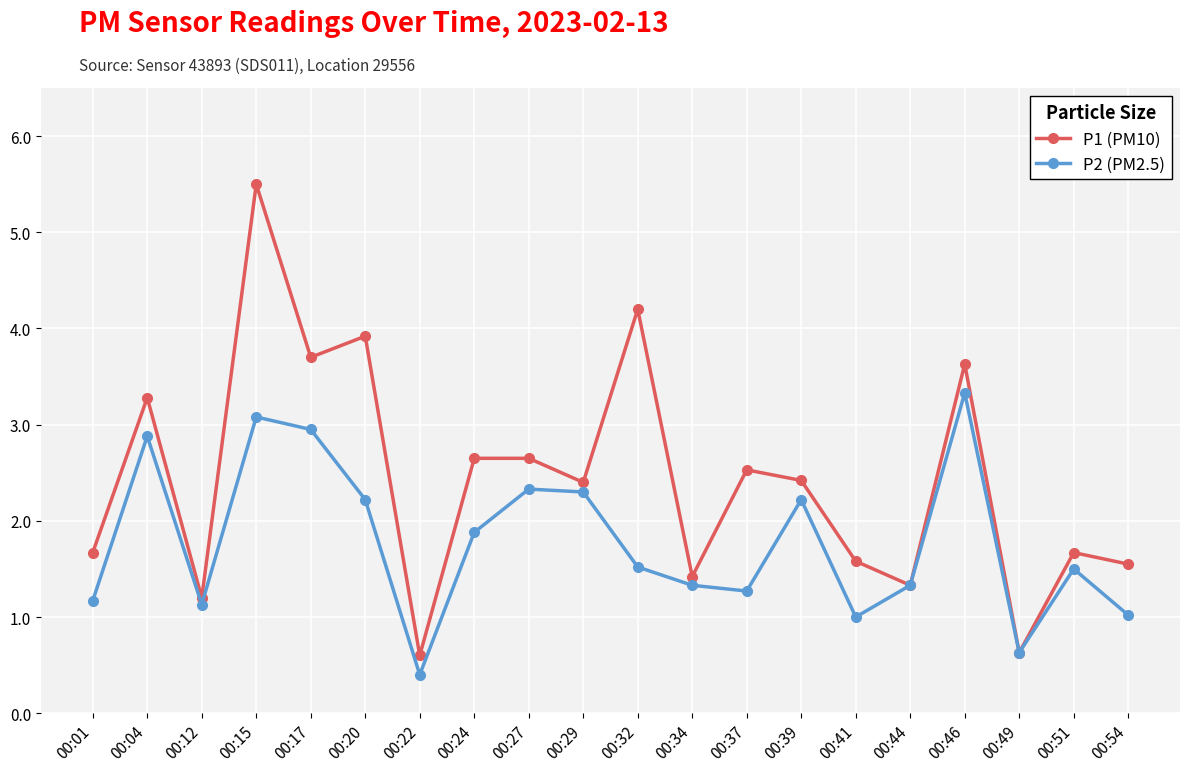

At which label does P2 (PM2.5) first exceed 1?

00:01